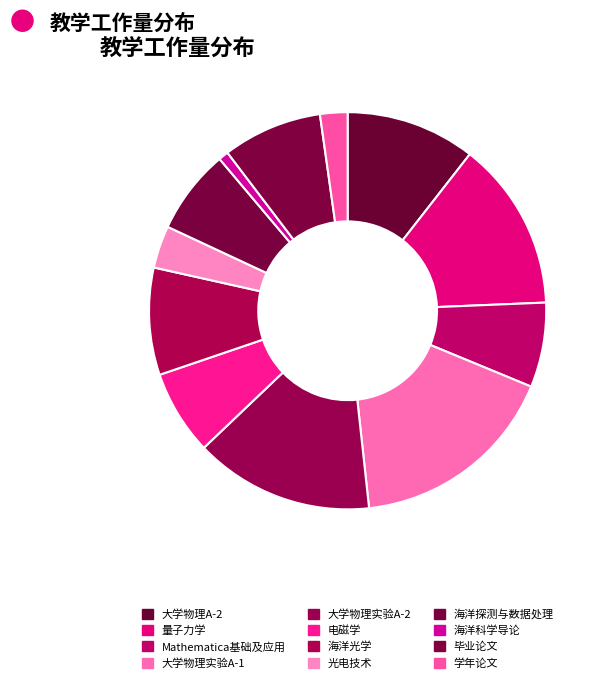

What is the change in value from 海洋光学 to 毕业论文?

-6